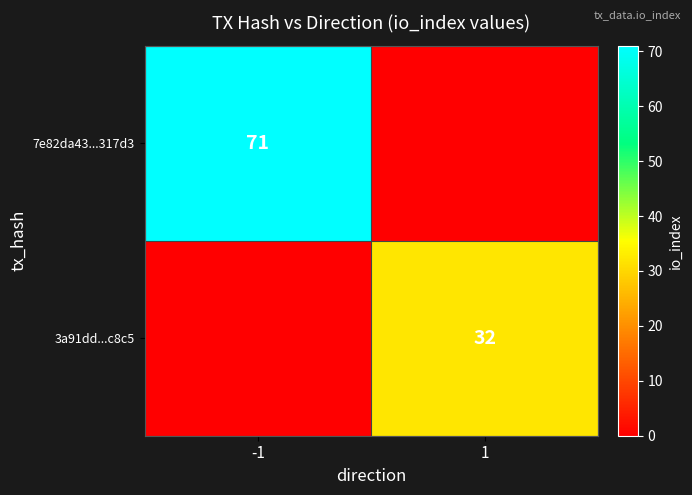

What is the total value across all series at -1?

71